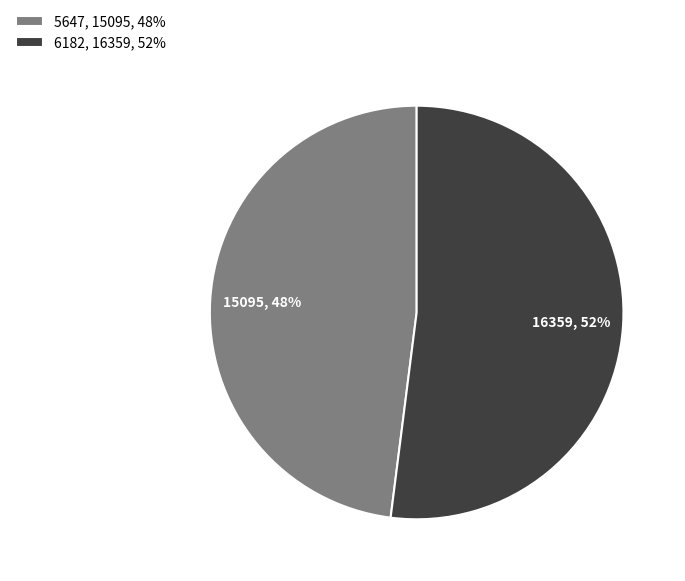

To the nearest percent, what is the difference between the 6182 and 5647 slice percentages?

4%